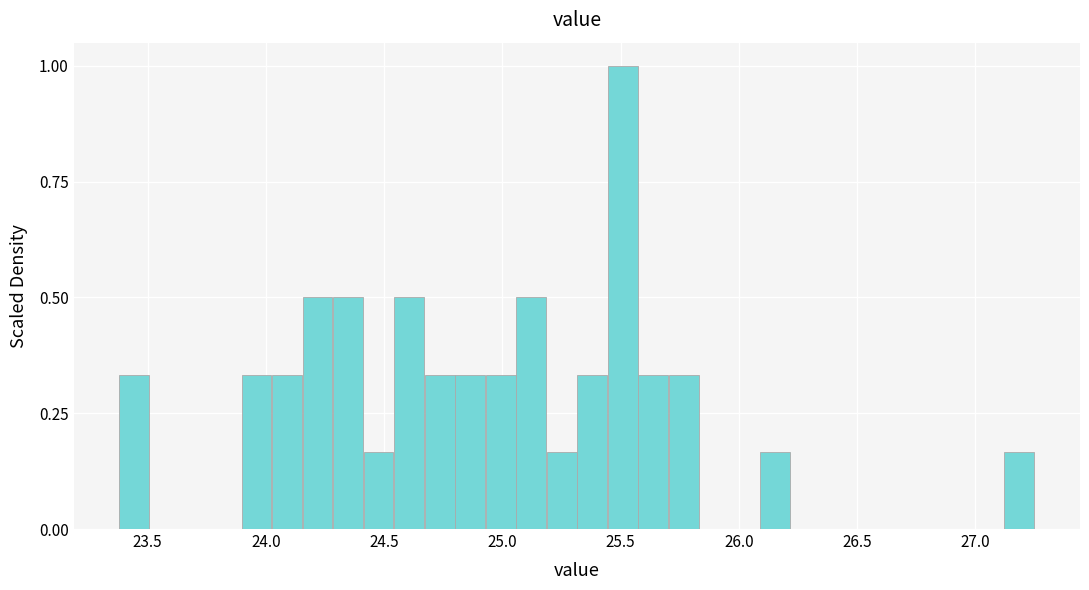

Around what value on the x-axis is the tallest bar? Give the approximate position of its centre, as read against the axis.

25.50